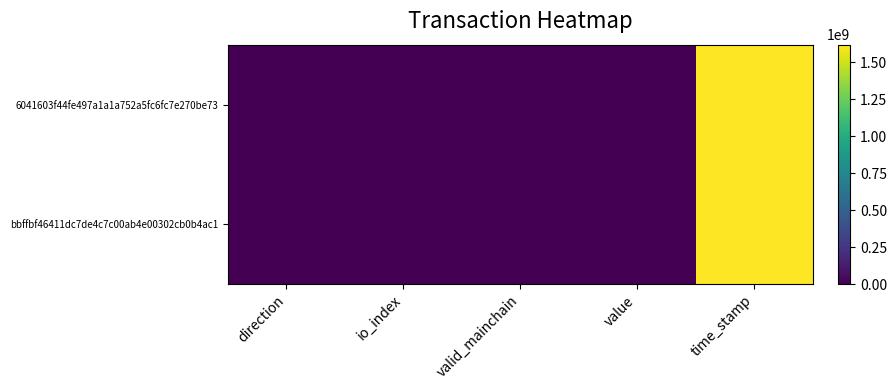

How many categories are shown in the chart?

5